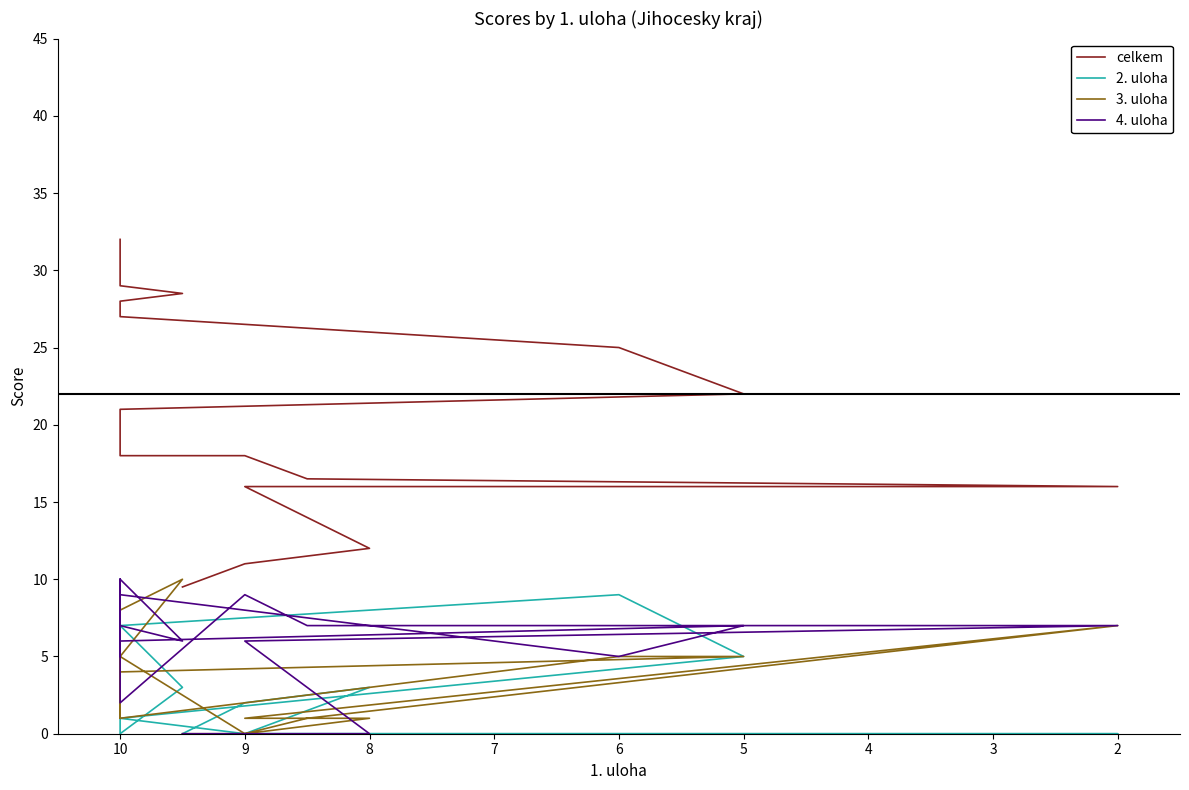

How many values in 2. uloha are above zero?

14